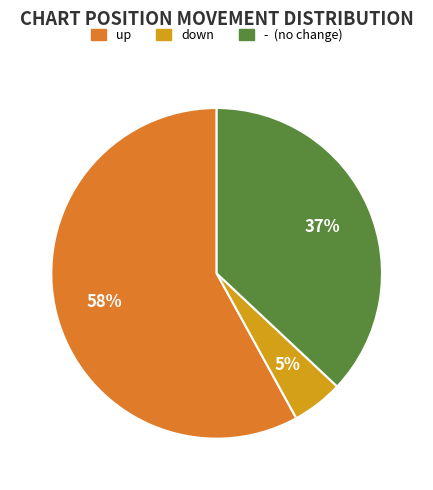

Which has a higher value, - or down?

-